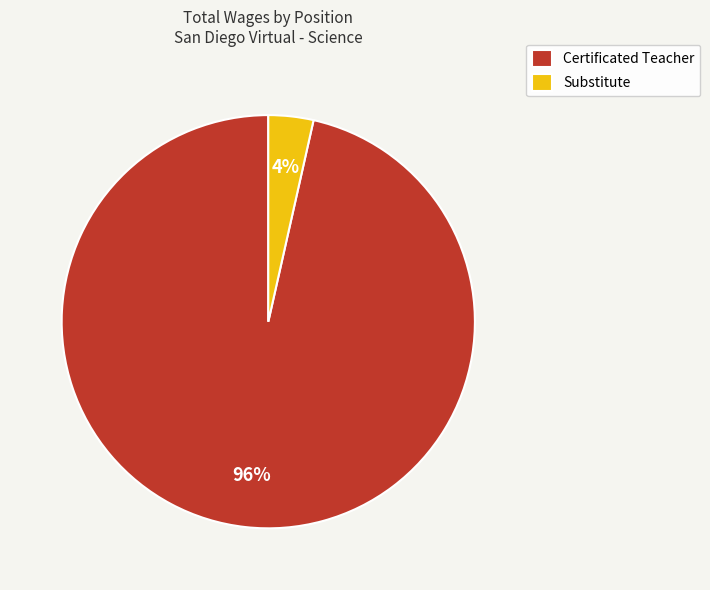

What is the largest slice in the pie chart?

Certificated Teacher